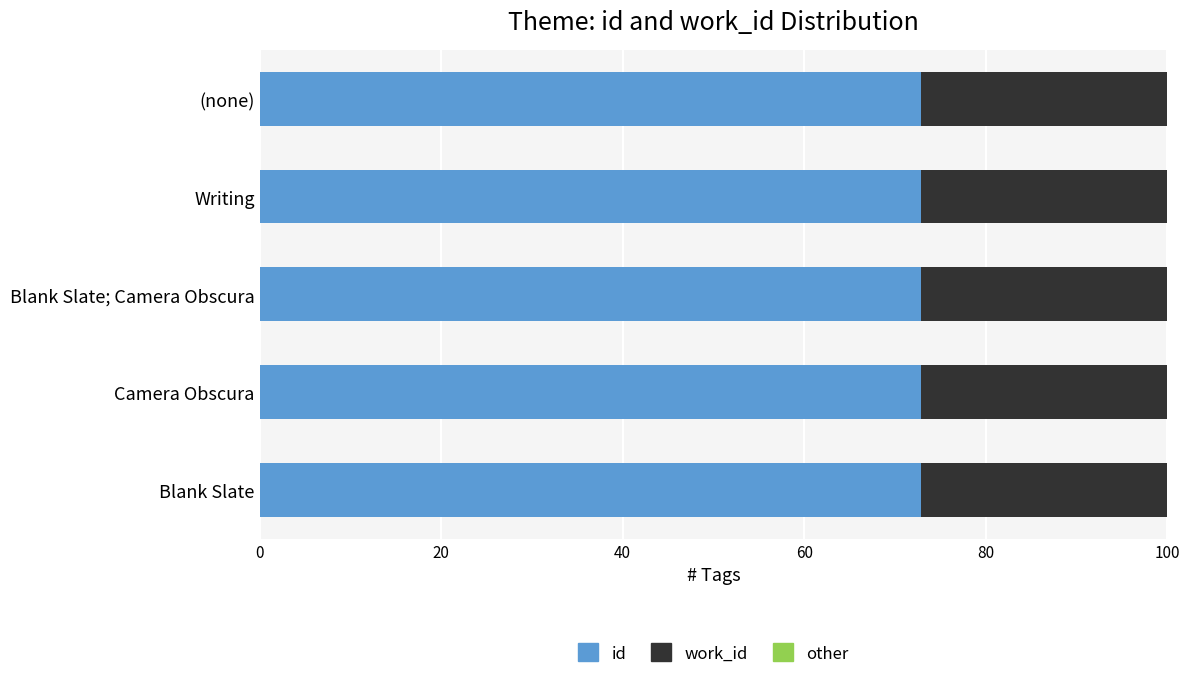

True or false: id has a value of 72.8 at Blank Slate.

True